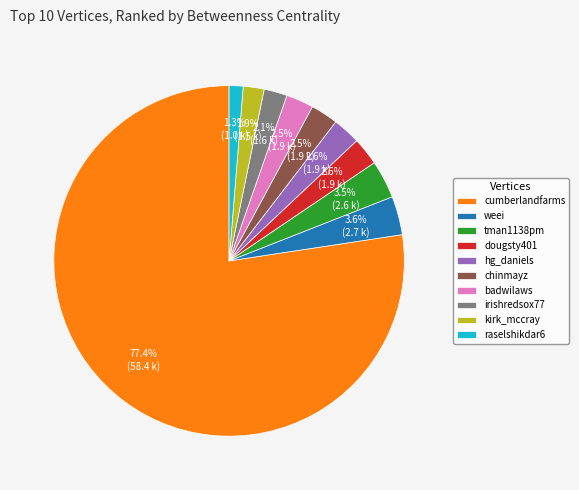

To the nearest percent, what is the difference between the largest and smallest slice percentages?

76%